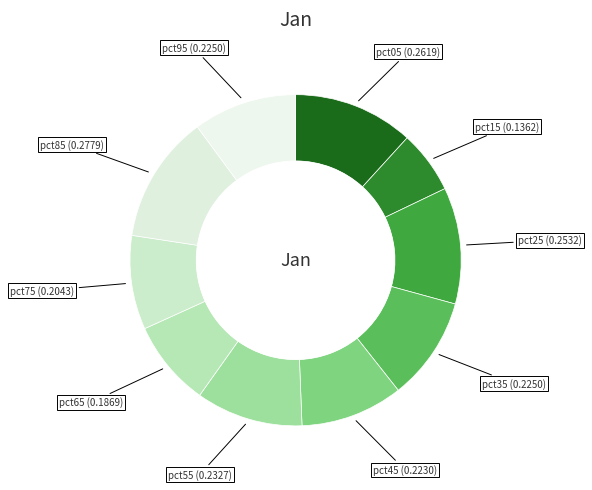

What is the smallest slice in the pie chart?

pct15